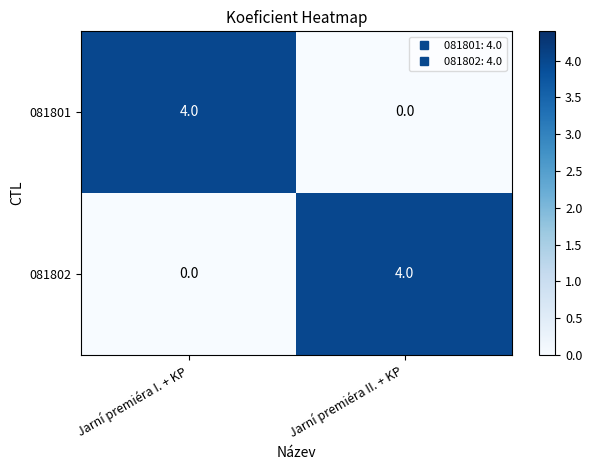

The value of 081801 at Jarní premiéra II. + KP is 0. True or false?

True